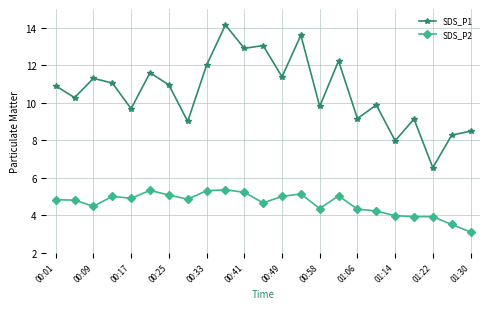

What is the value of the SDS_P1 point at the 4th from the left?

11.1